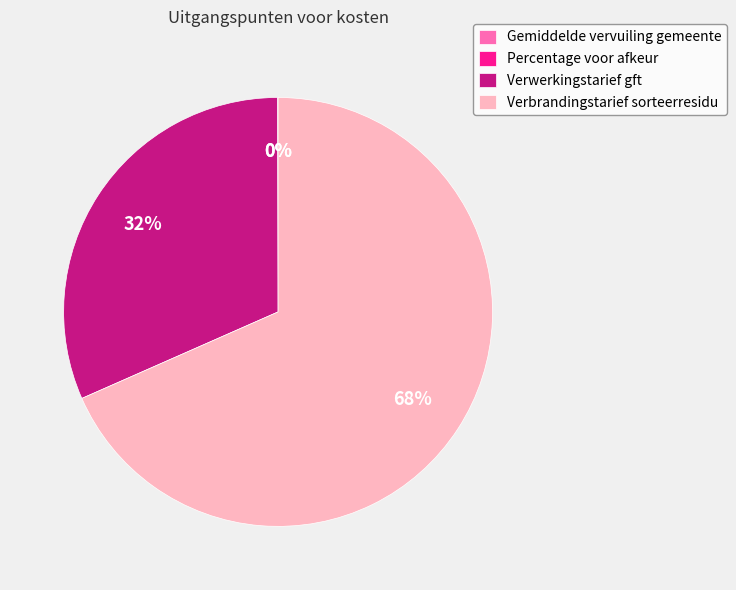

Is the sum of Verbrandingstarief sorteerresidu and Verwerkingstarief gft greater than half?

Yes